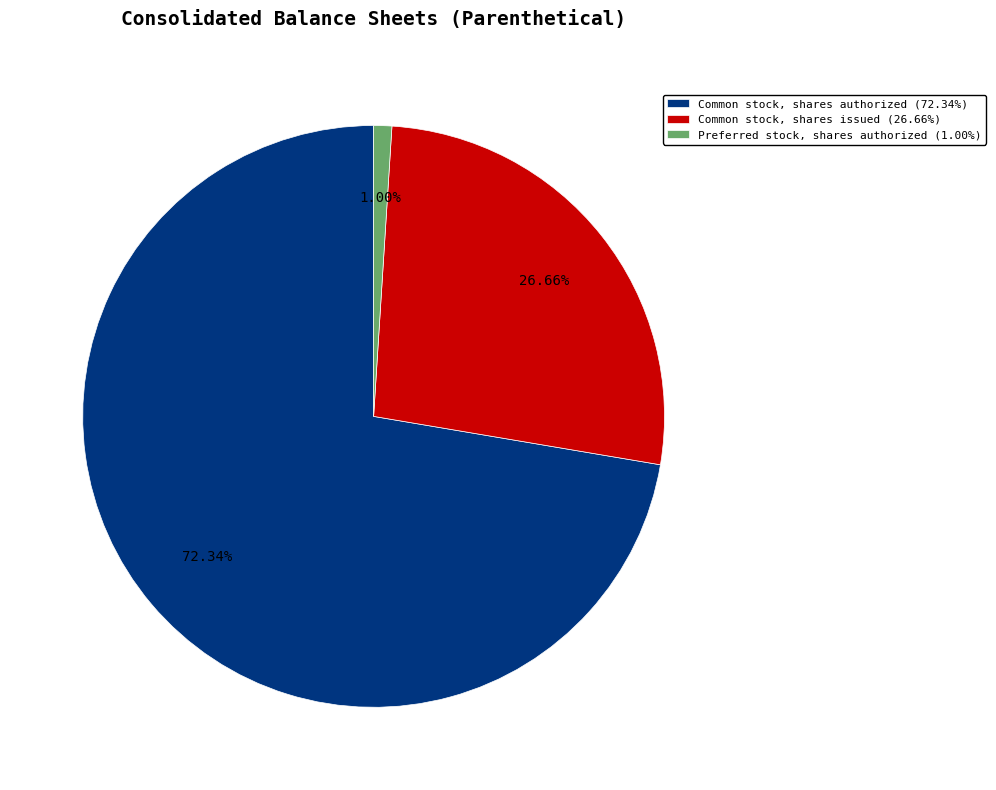

Is there a majority slice in this chart?

Yes